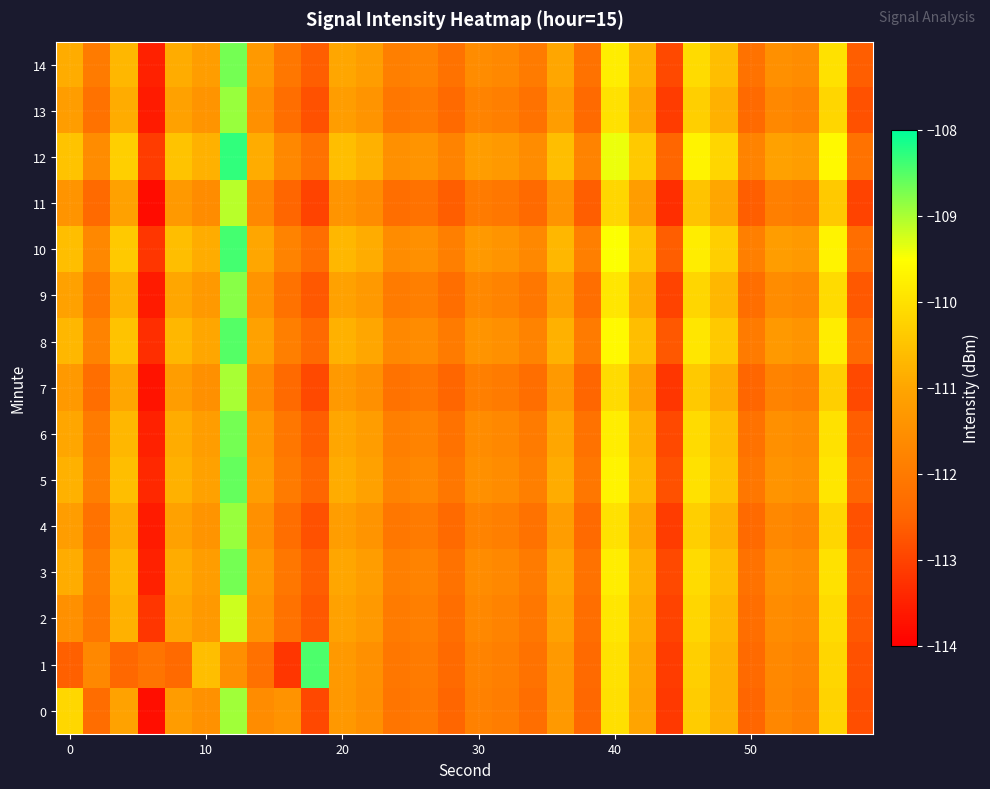

List the series in order of their peak value, highest first.

12, 10, 1, 8, 5, 3, 6, 14, 9, 4, 13, 0, 7, 11, 2